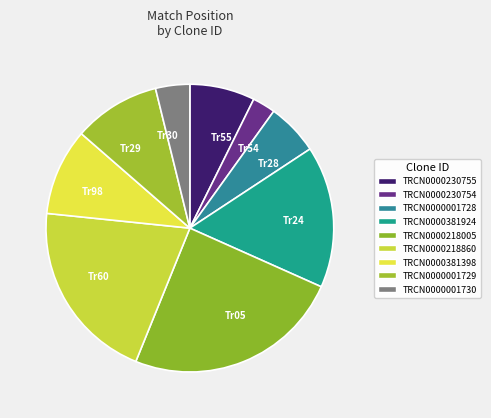

Does any single category account for the majority?

No